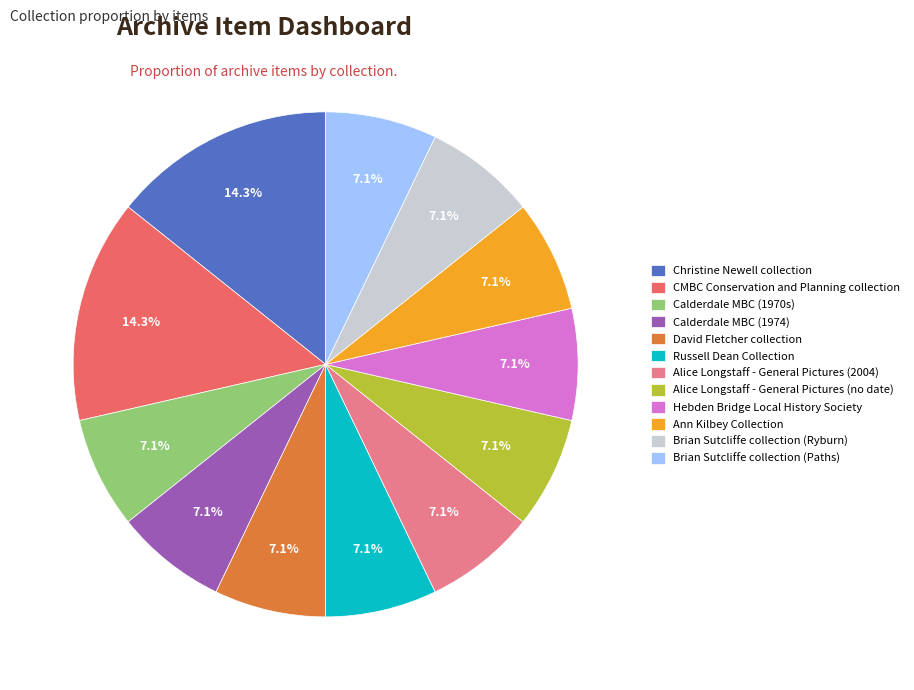

Is CMBC Conservation and Planning collection the majority of the pie?

No